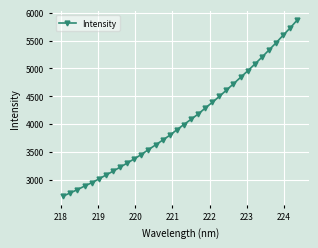

What is the value of the 16th point from the left?

3796.4